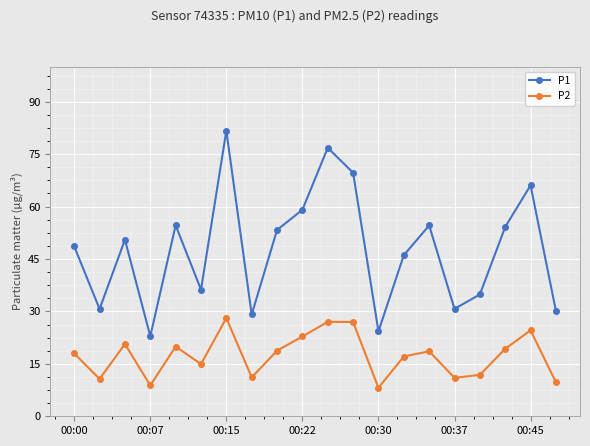

At how many categories does at least one series exceed 75?

2